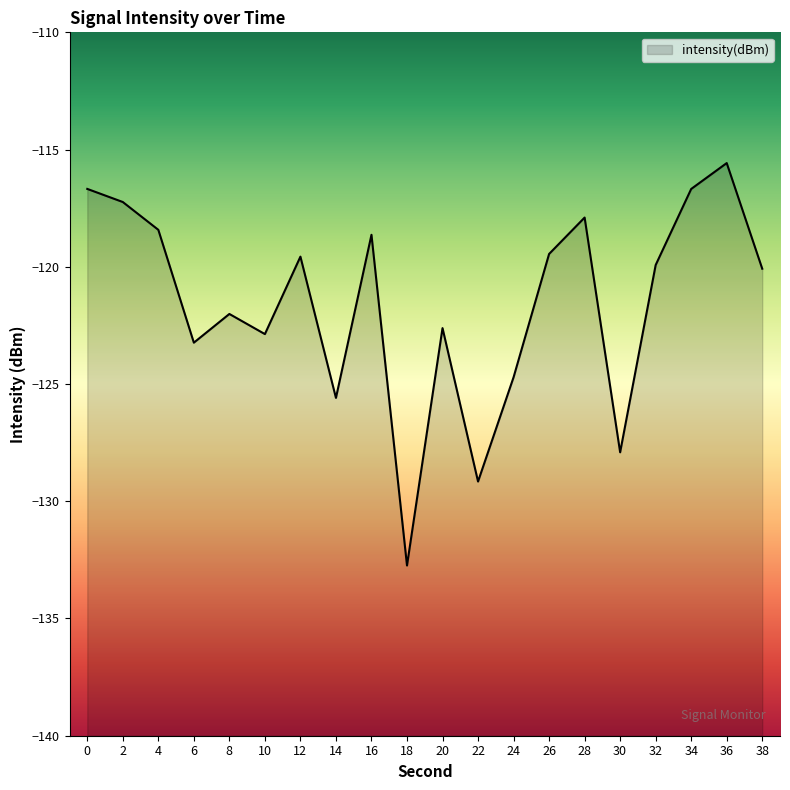

What is the value of the 9th point from the left?

-118.6